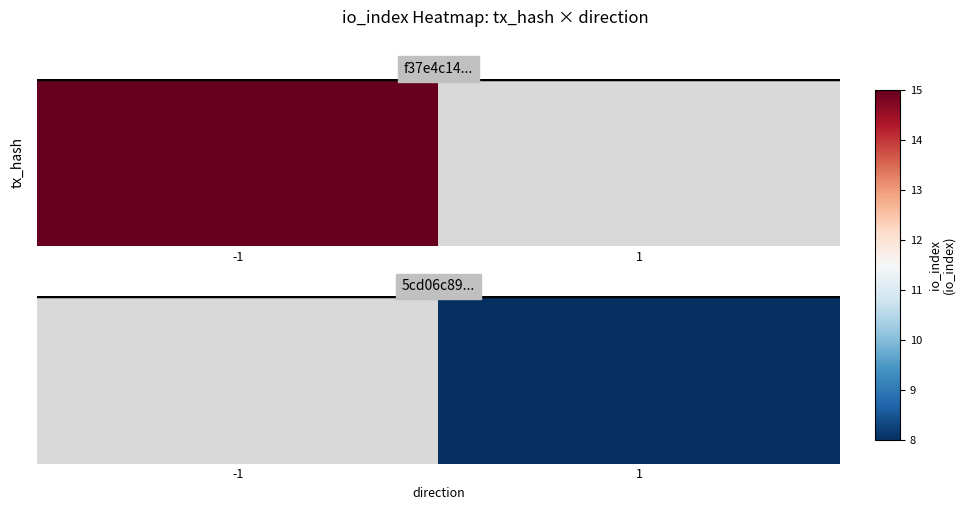

List the labels in order of value, largest first.

-1, 1